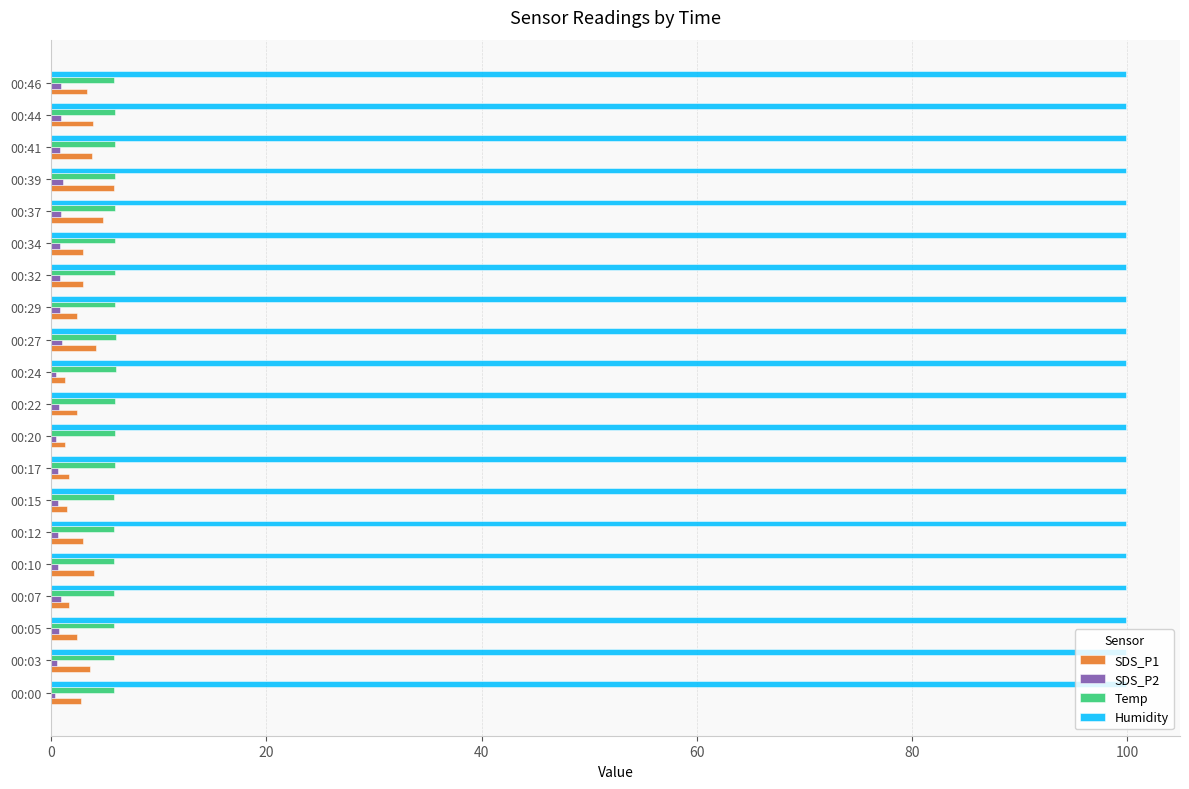

What is the maximum value shown in the chart?

99.9